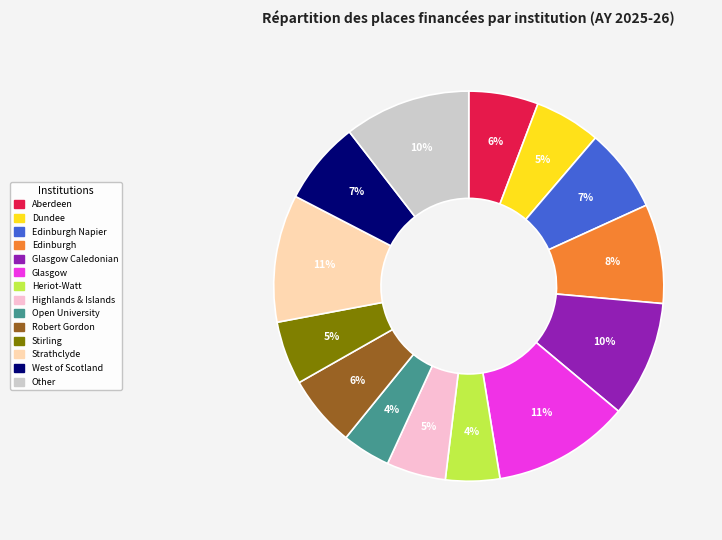

Is there any slice that represents more than half of the pie?

No